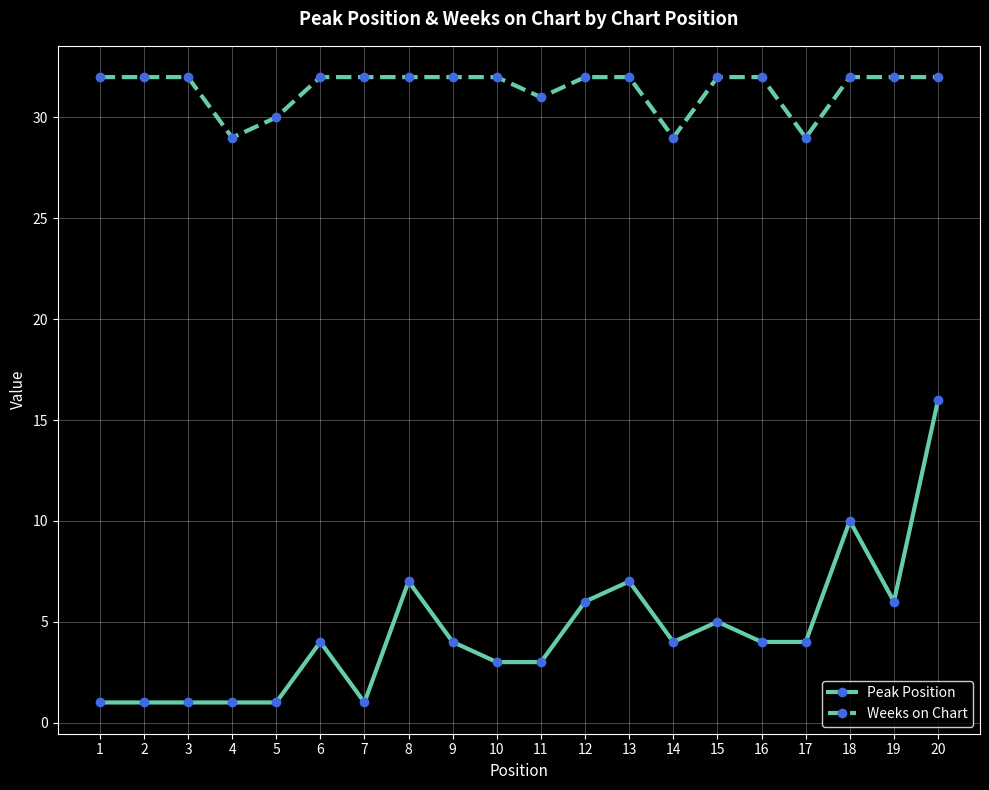

True or false: Weeks on Chart has a value of 32 at 15.

True